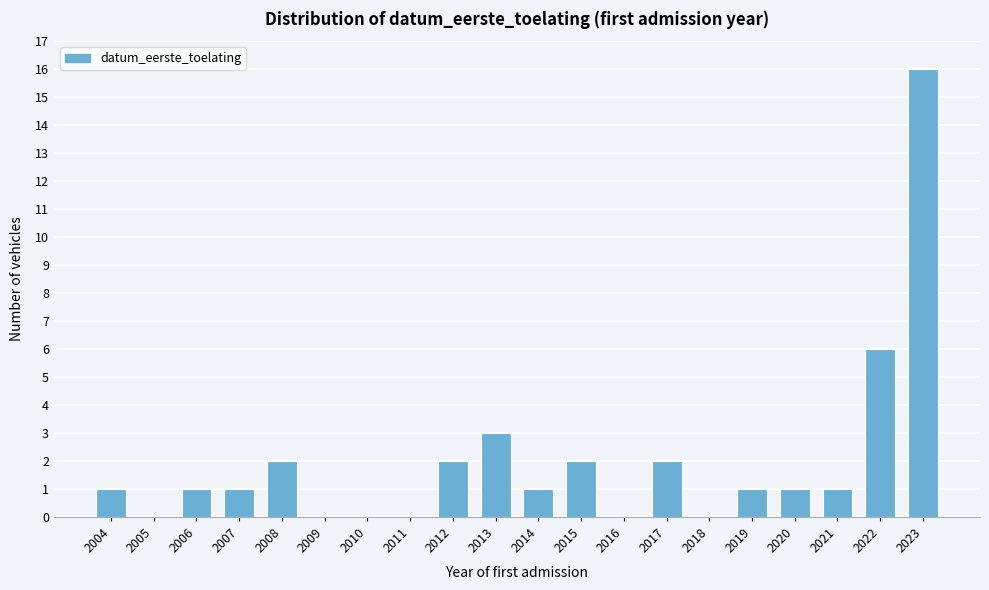

Reading left to right, extract all data points from this chart.

2004=1	2005=0	2006=1	2007=1	2008=2	2009=0	2010=0	2011=0	2012=2	2013=3	2014=1	2015=2	2016=0	2017=2	2018=0	2019=1	2020=1	2021=1	2022=6	2023=16